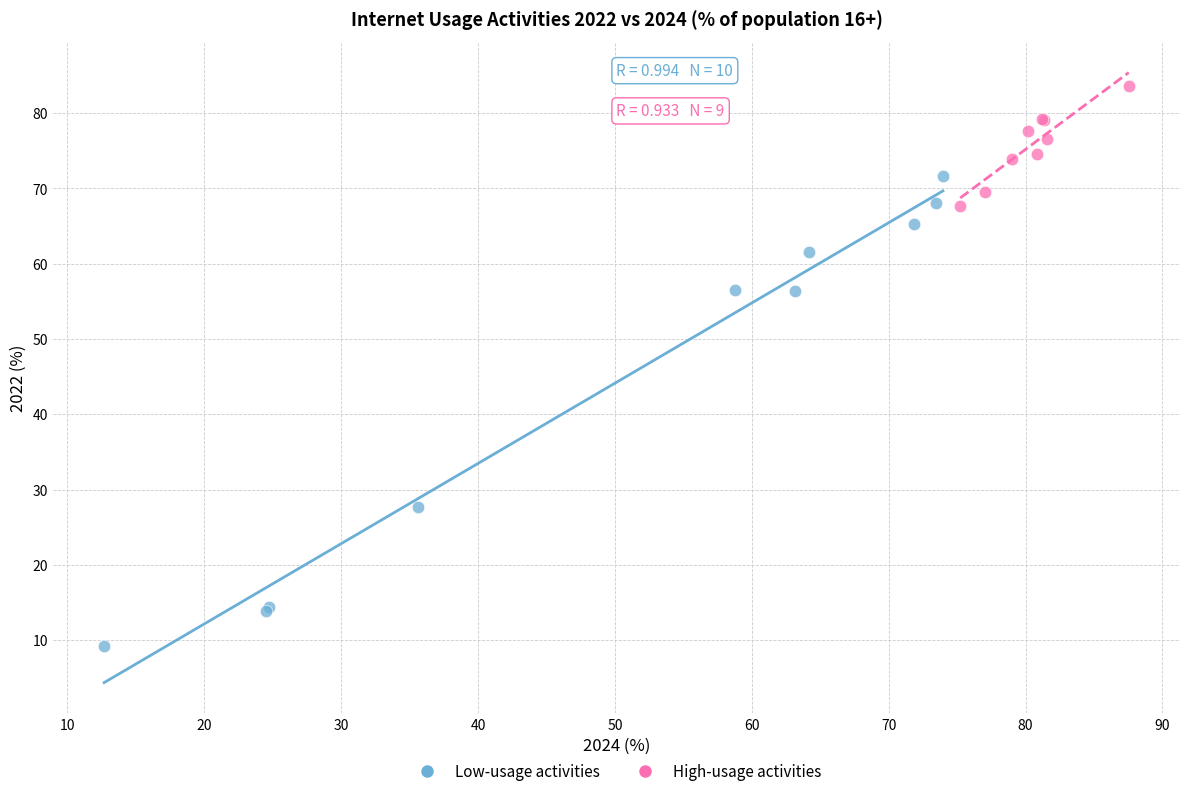

Which series reaches the maximum Y coordinate?

High-usage activities